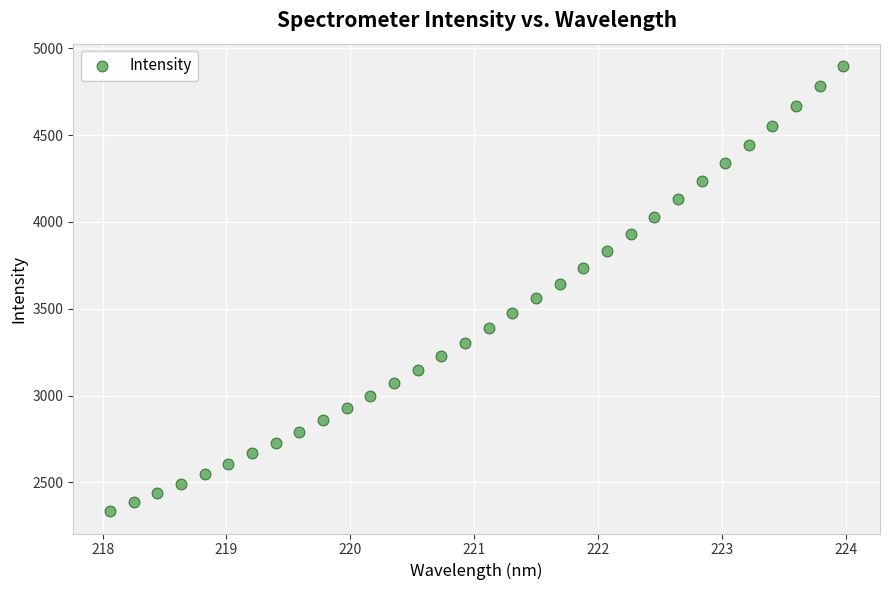

What is the range of Y values (max minus min)?

2564.6